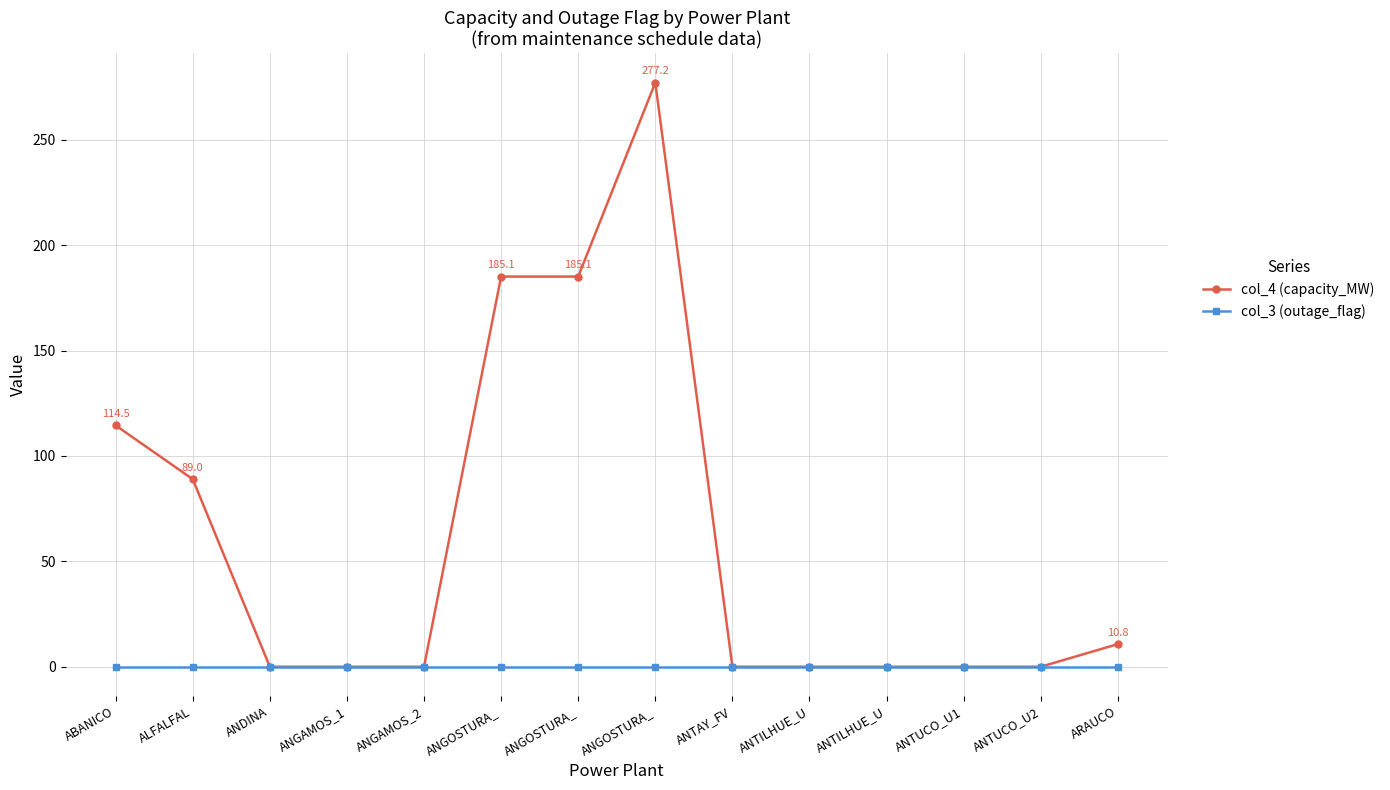

Reading left to right, extract all data points from this chart.

col_4 (capacity_MW): ABANICO=114.5	ALFALFAL=89.0	ANDINA=0.0	ANGAMOS_1=0.0	ANGAMOS_2=0.0	ANGOSTURA_=185.1	ANGOSTURA_=185.1	ANGOSTURA_=277.2	ANTAY_FV=0.0	ANTILHUE_U=0.0	ANTILHUE_U=0.0	ANTUCO_U1=0.0	ANTUCO_U2=0.0	ARAUCO=10.8
col_3 (outage_flag): ABANICO=0.0	ALFALFAL=0.0	ANDINA=0.0	ANGAMOS_1=0.0	ANGAMOS_2=0.0	ANGOSTURA_=0.0	ANGOSTURA_=0.0	ANGOSTURA_=0.0	ANTAY_FV=0.0	ANTILHUE_U=0.0	ANTILHUE_U=0.0	ANTUCO_U1=0.0	ANTUCO_U2=0.0	ARAUCO=0.0